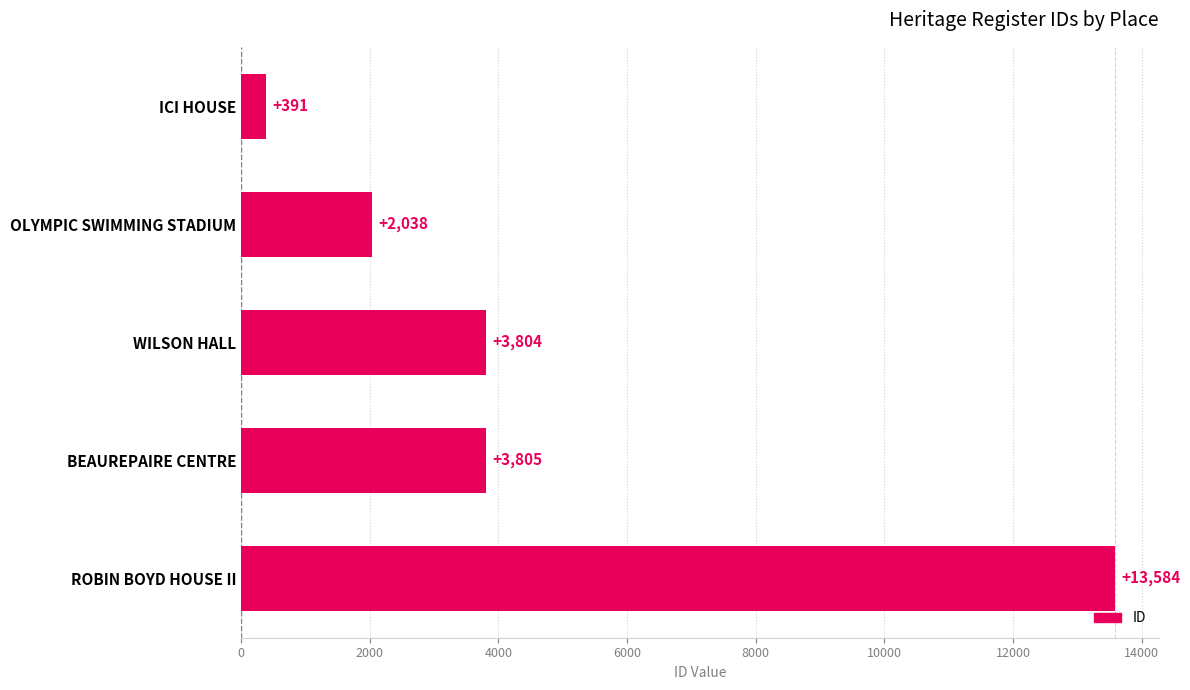

What is the sum of all values?

23622